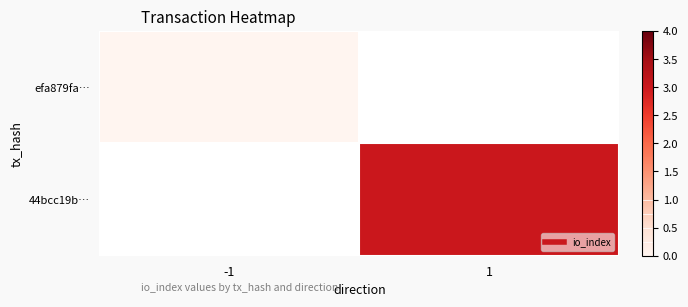

Rank the categories by efa879fa… value from lowest to highest.

-1, 1